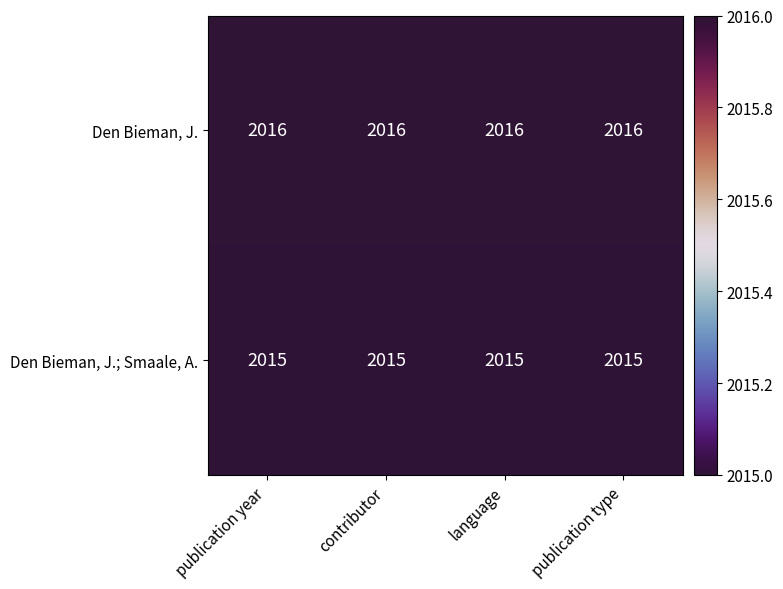

Rank the series at publication type from highest to lowest value.

Den Bieman, J., Den Bieman, J.; Smaale, A.